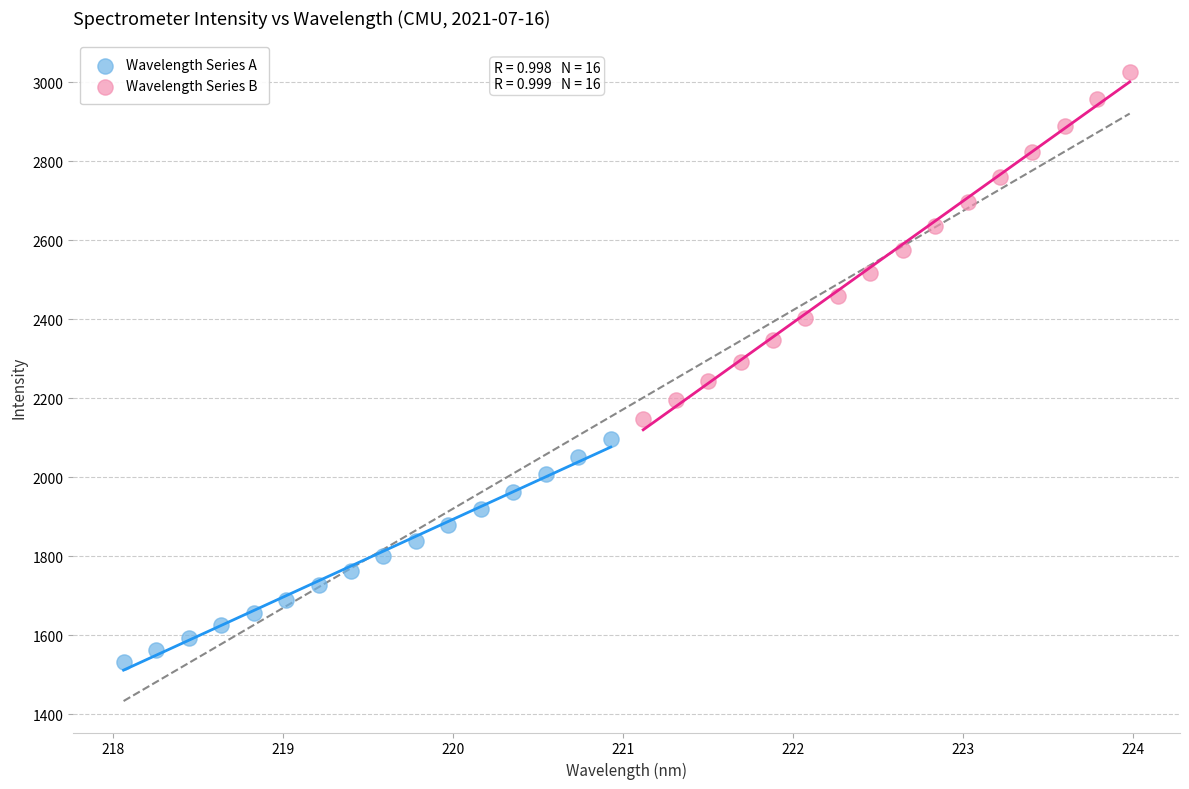

Which series reaches the maximum Y coordinate?

Wavelength Series B